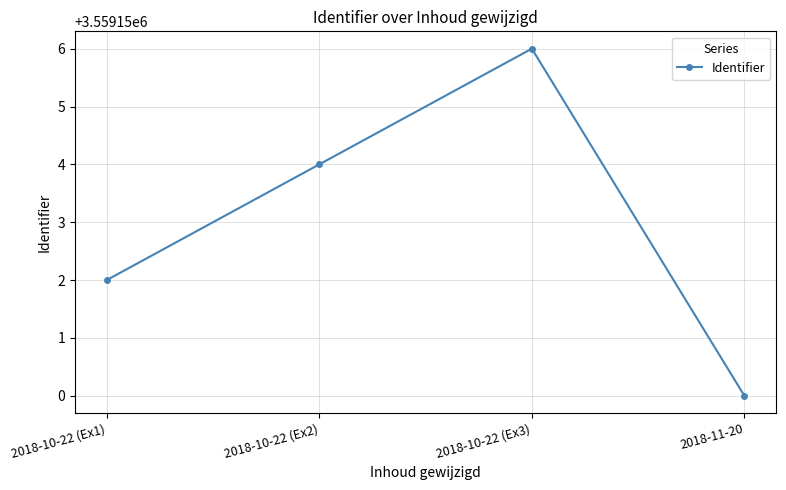

Reading right to left, what are all the values shown in this chart?

2018-11-20=3559150	2018-10-22 (Ex3)=3559156	2018-10-22 (Ex2)=3559154	2018-10-22 (Ex1)=3559152